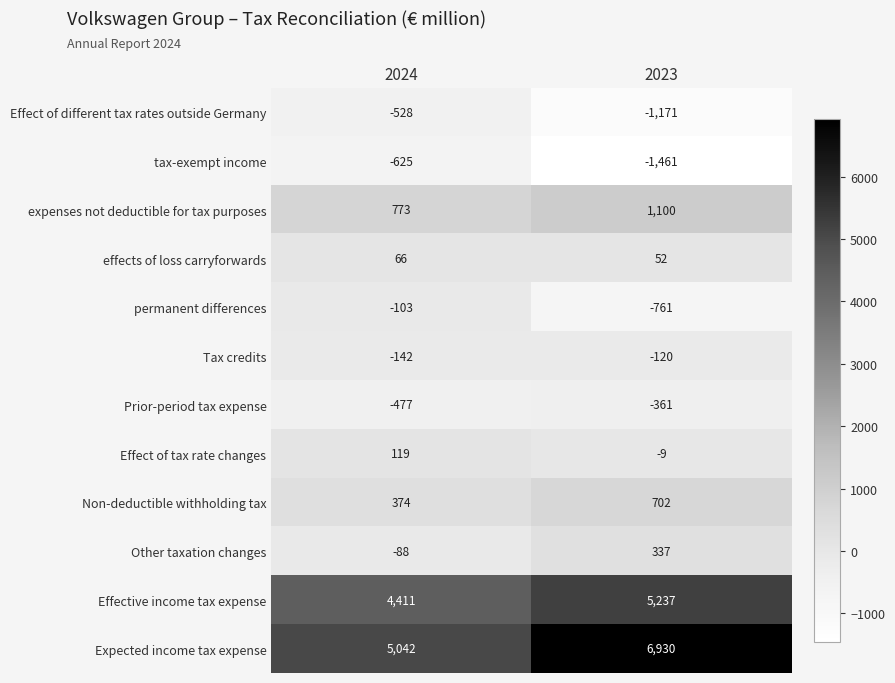

List the series in order of their peak value, lowest first.

tax-exempt income, Effect of different tax rates outside Germany, Prior-period tax expense, Tax credits, permanent differences, effects of loss carryforwards, Effect of tax rate changes, Other taxation changes, Non-deductible withholding tax, expenses not deductible for tax purposes, Effective income tax expense, Expected income tax expense